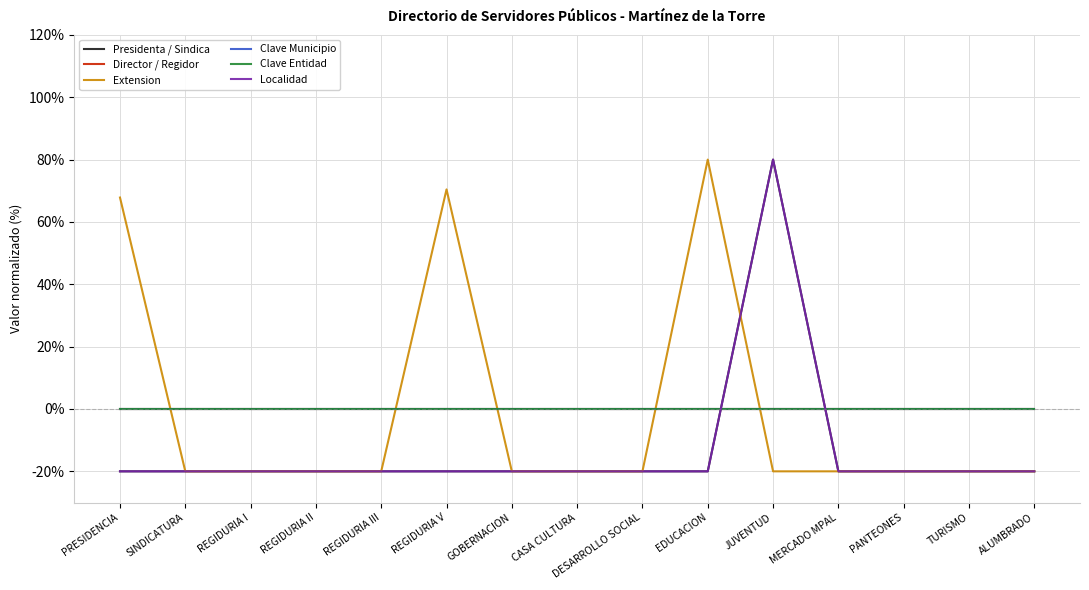

Between GOBERNACION and REGIDURIA III, which is larger?

GOBERNACION